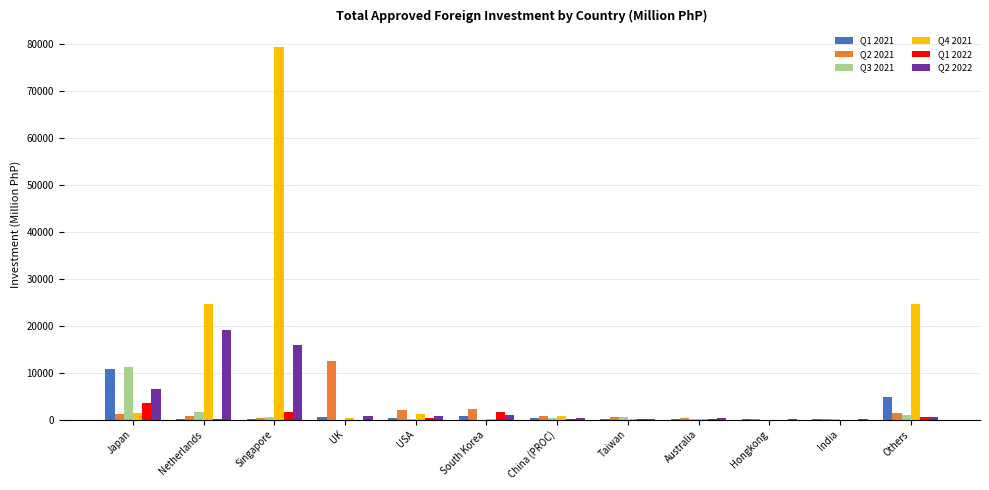

The Q4 2021 series shows 124936.1 at Singapore. True or false?

False